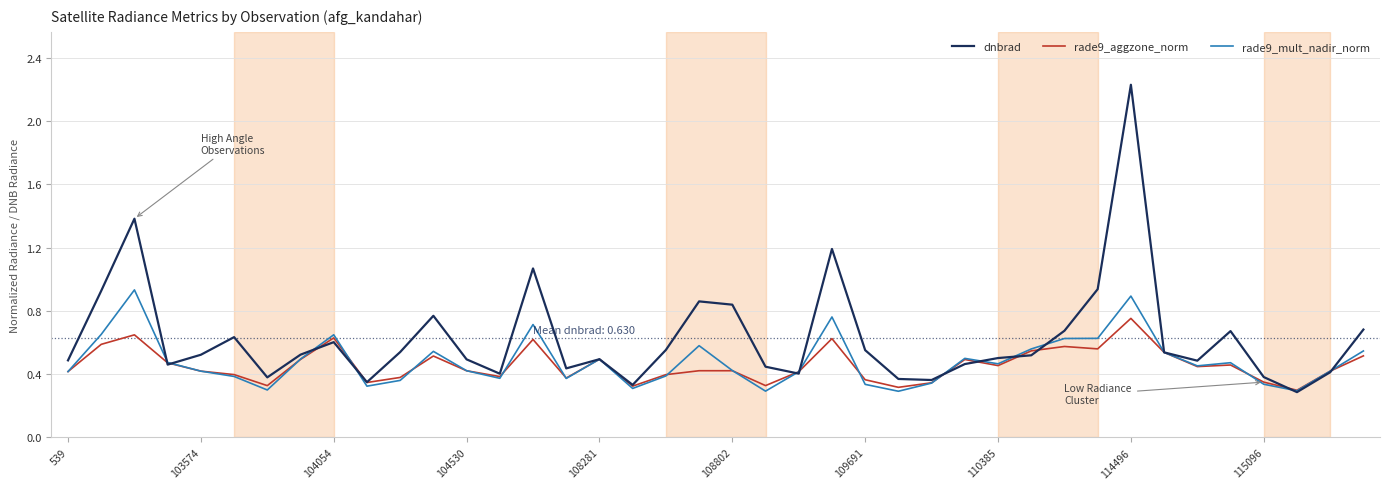

Which series has the largest range (max minus min)?

dnbrad